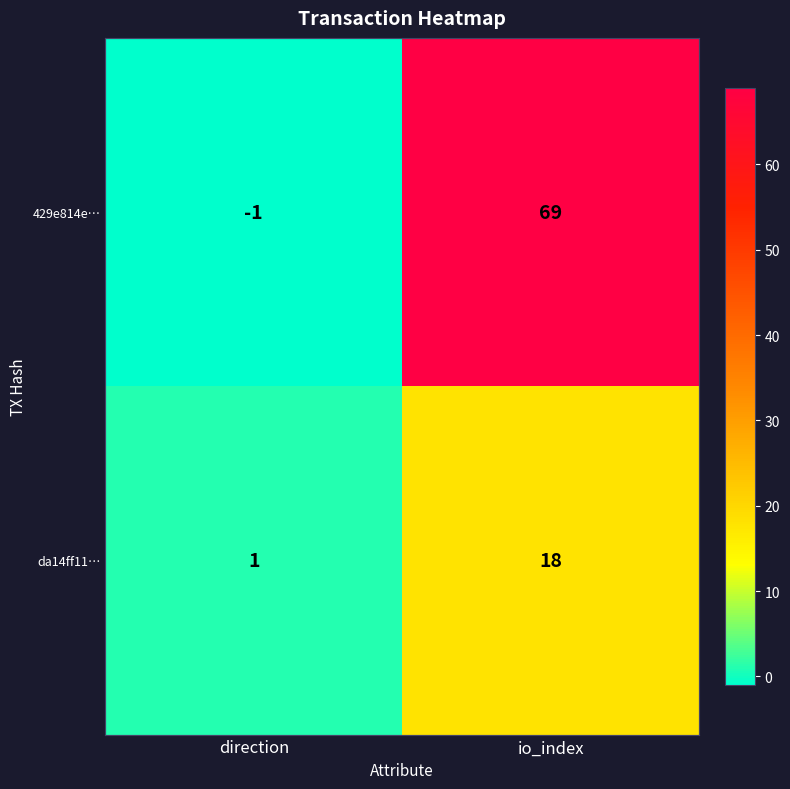

At which category is the sum across all series the highest?

io_index